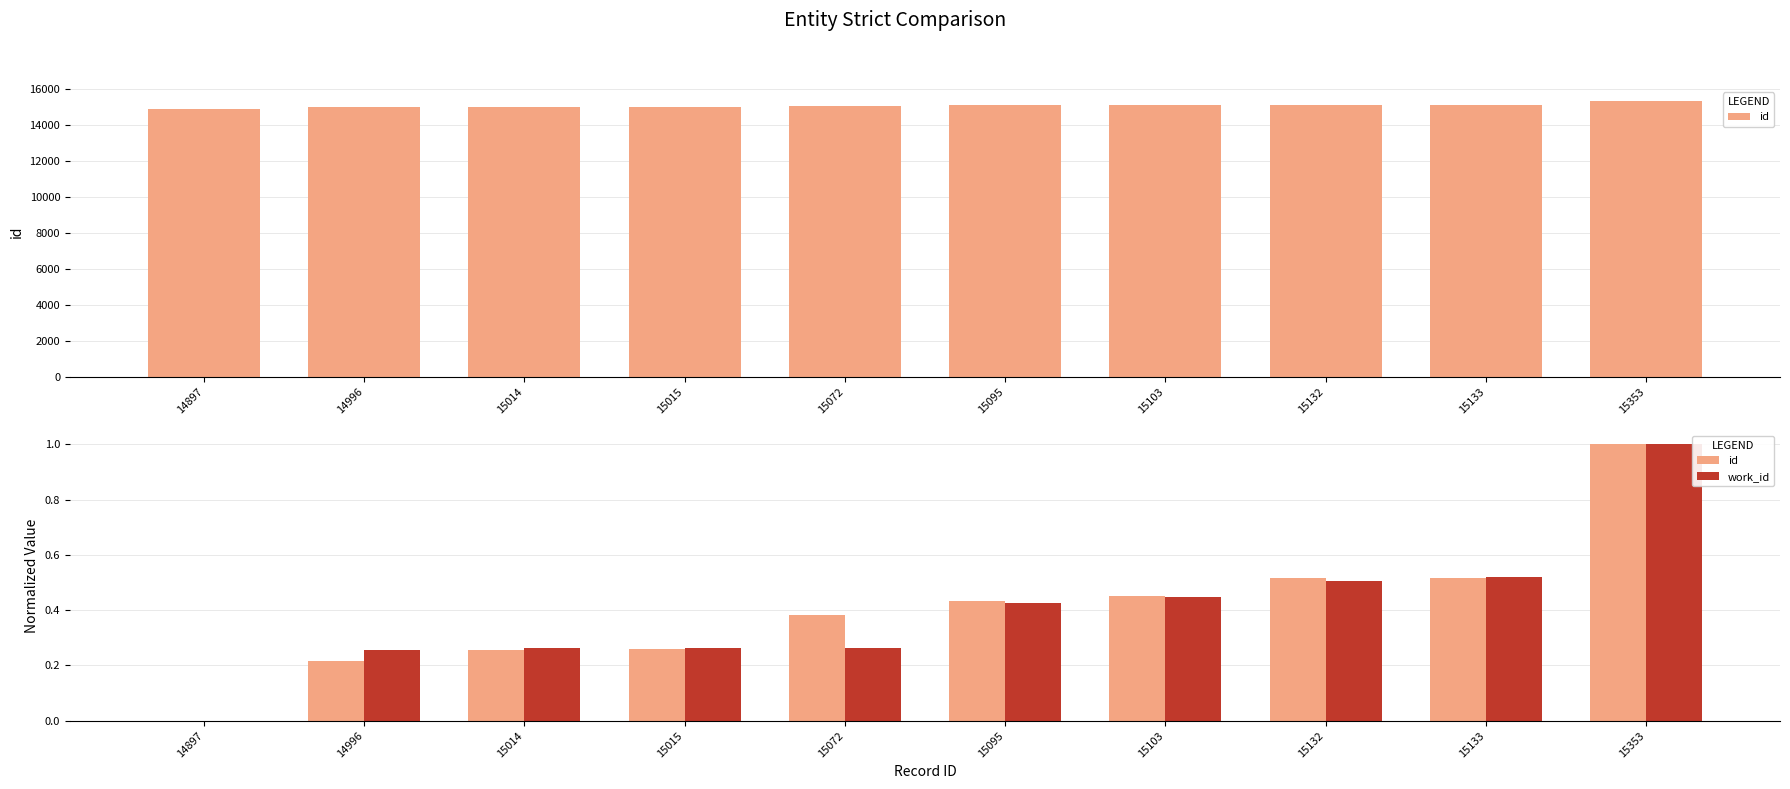

What is the value of the id bar at the 4th from the left?

0.3